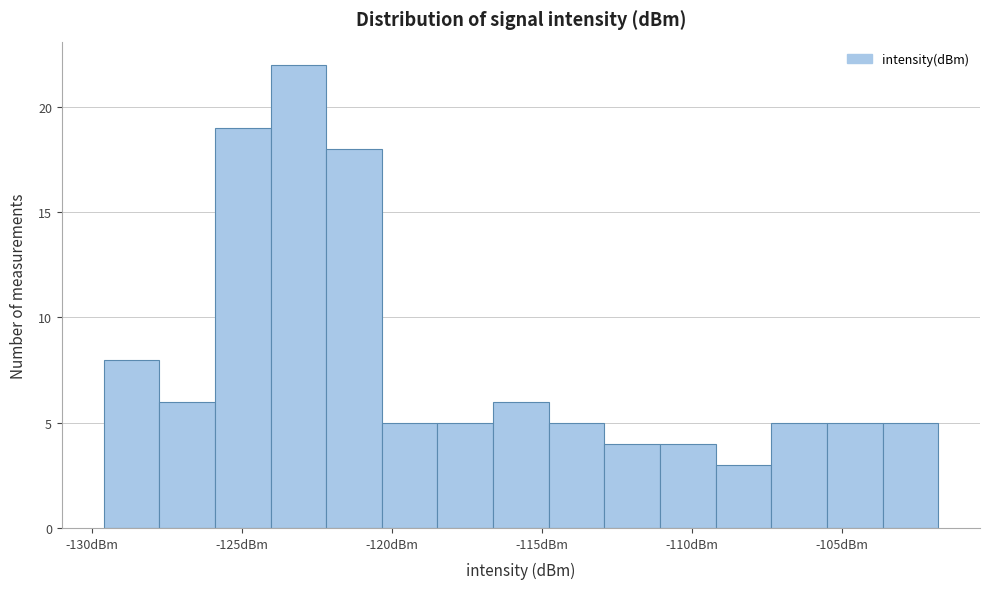

Around what value on the x-axis is the tallest bar? Give the approximate position of its centre, as read against the axis.

-123.0